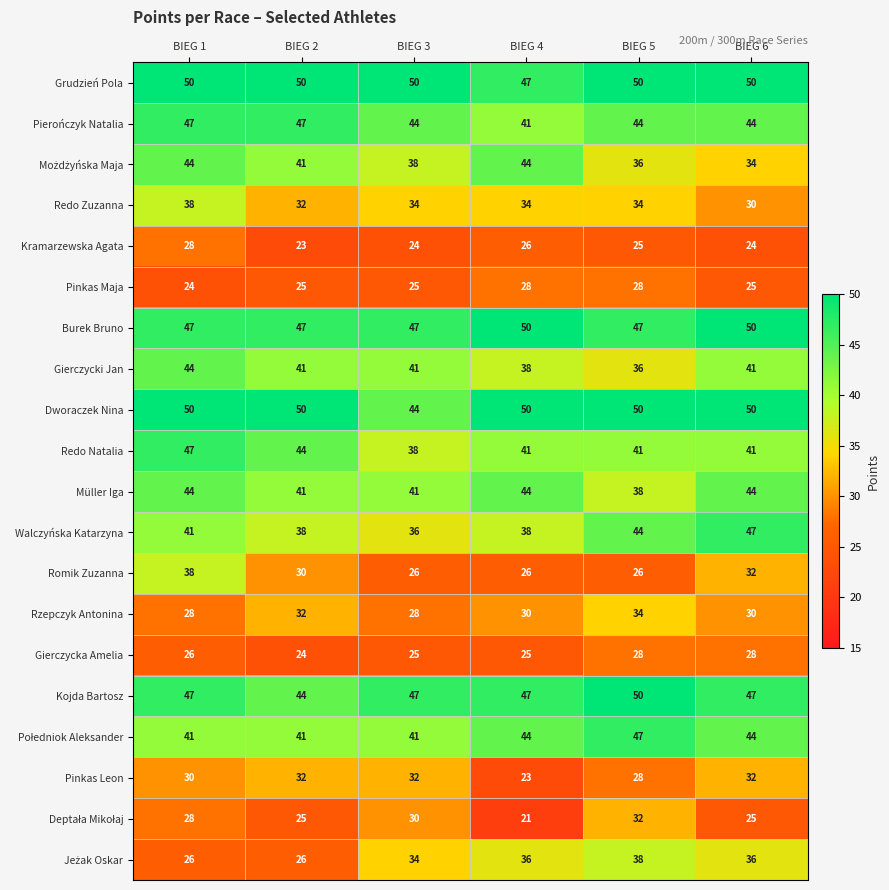

What is the average value of the Pinkas Maja series?

26